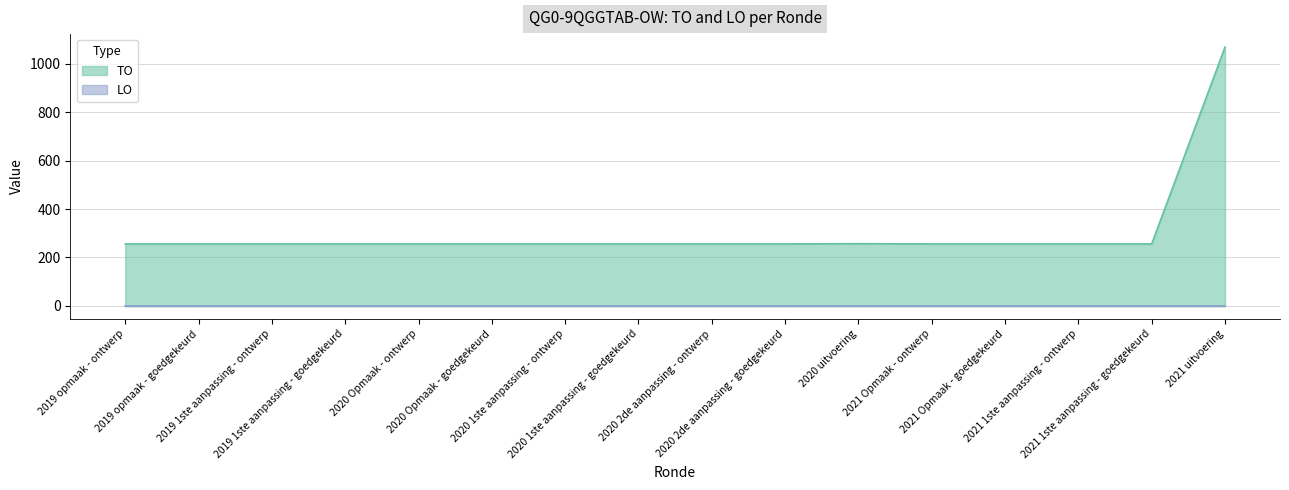

Reading right to left, list all the values displayed in this chart.

2021 uitvoering=1068	2021 1ste aanpassing - goedgekeurd=256	2021 1ste aanpassing - ontwerp=256	2021 Opmaak - goedgekeurd=256	2021 Opmaak - ontwerp=256	2020 uitvoering=257	2020 2de aanpassing - goedgekeurd=256	2020 2de aanpassing - ontwerp=256	2020 1ste aanpassing - goedgekeurd=256	2020 1ste aanpassing - ontwerp=256	2020 Opmaak - goedgekeurd=256	2020 Opmaak - ontwerp=256	2019 1ste aanpassing - goedgekeurd=256	2019 1ste aanpassing - ontwerp=256	2019 opmaak - goedgekeurd=256	2019 opmaak - ontwerp=256